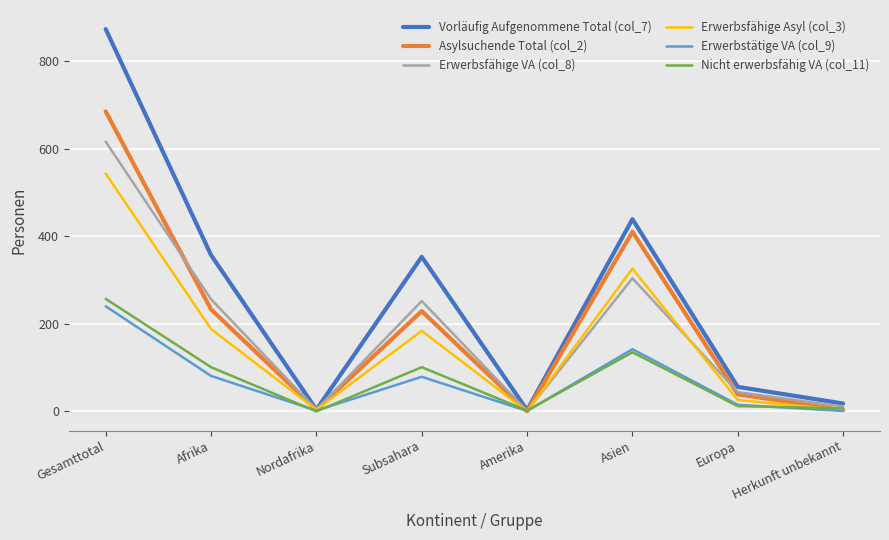

Which series has the widest spread of values?

Vorläufig Aufgenommene Total (col_7)